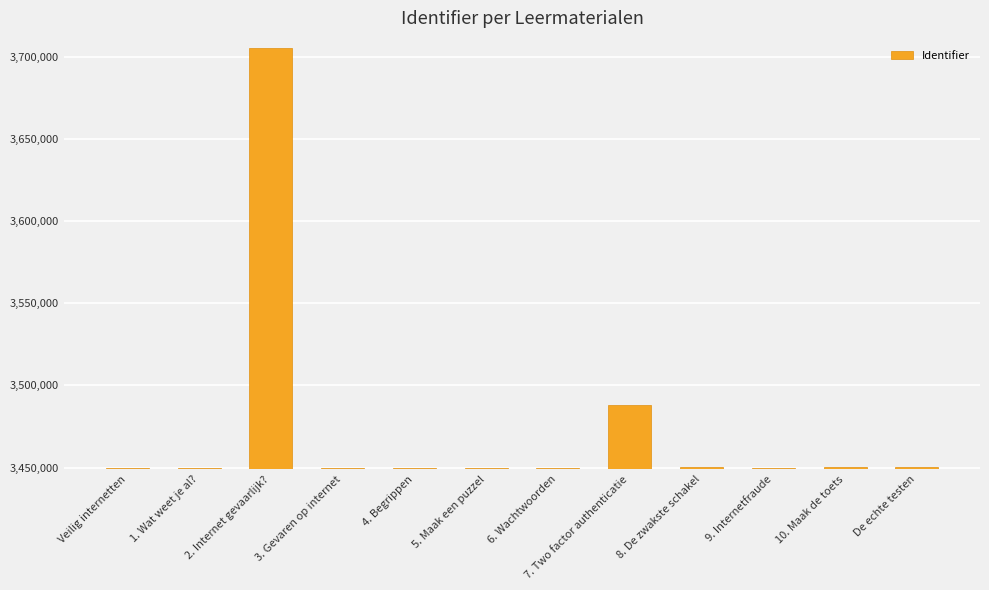

What is the change in value from 1. Wat weet je al? to 7. Two factor authenticatie?

+38455